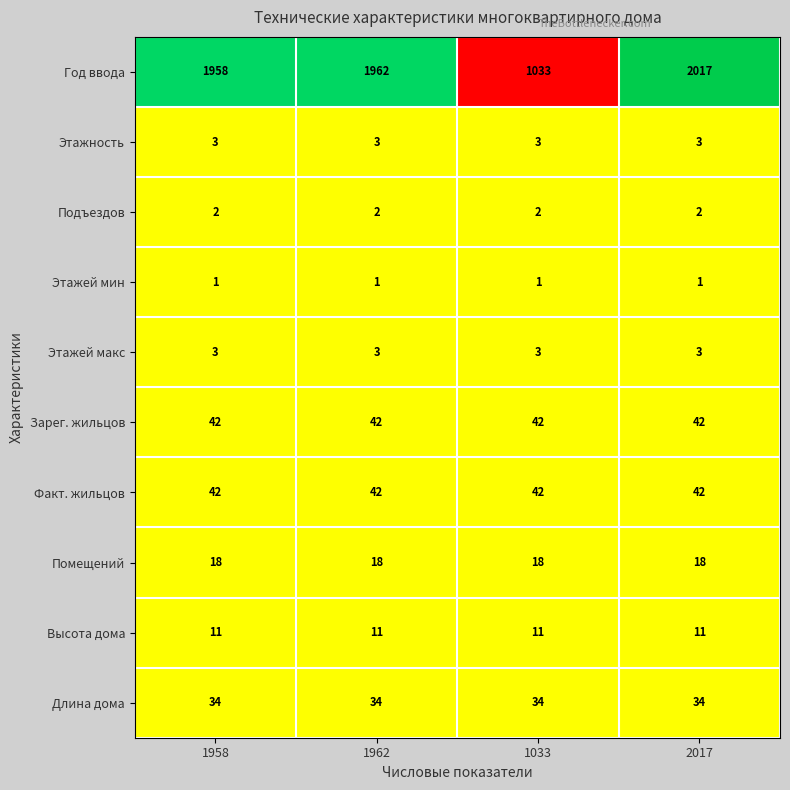

What is the difference between the second highest and second lowest values in the Год ввода series?

4